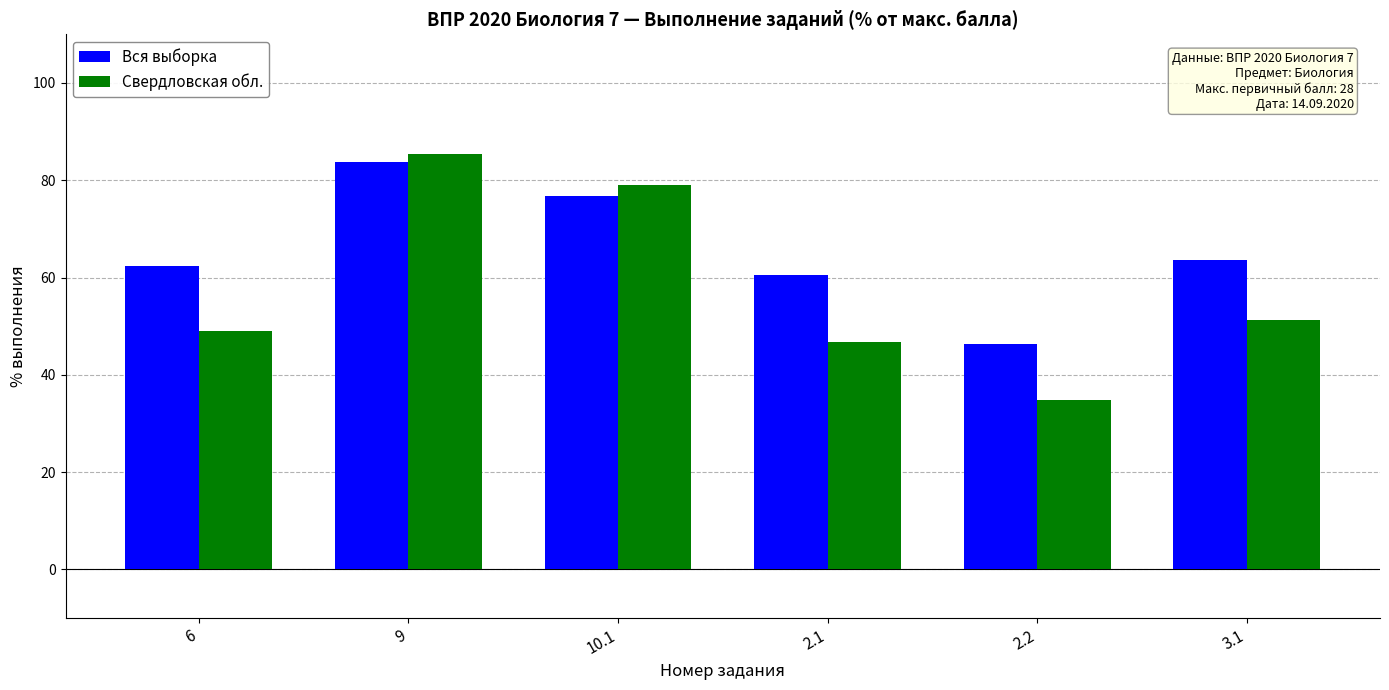

Which series changed the most between 10.1 and 2.2?

Свердловская обл.